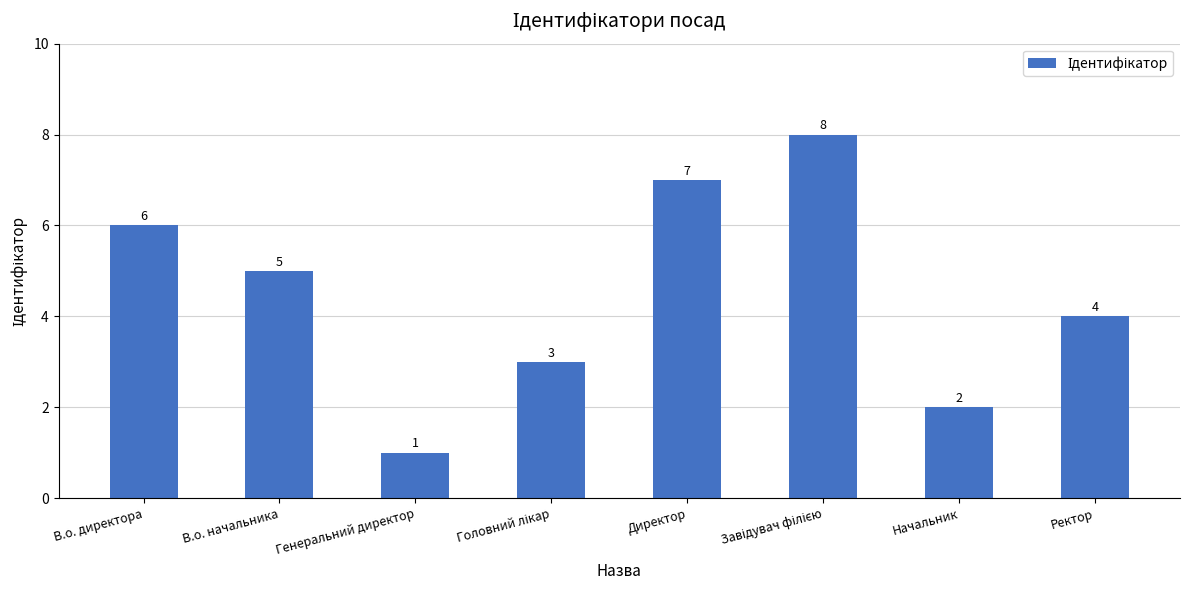

Reading right to left, what are all the values shown in this chart?

4	2	8	7	3	1	5	6